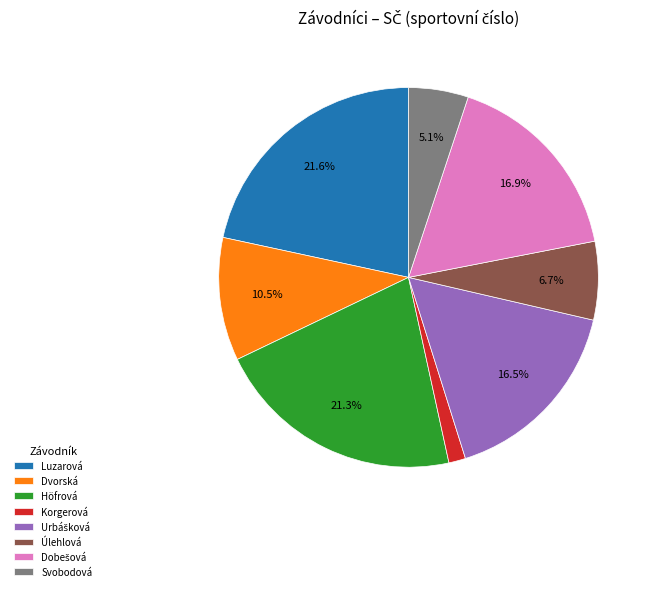

Between Korgerová and Svobodová, which is larger?

Svobodová